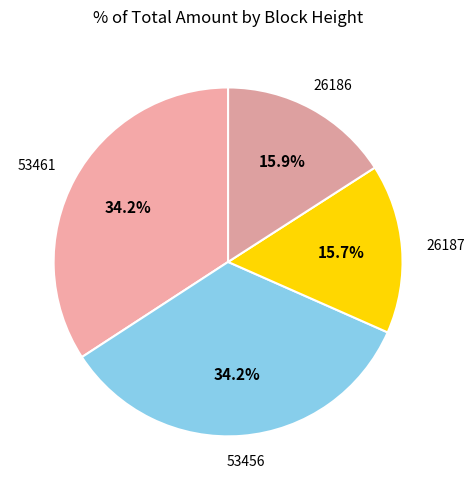

Count the number of slices in the pie.

4